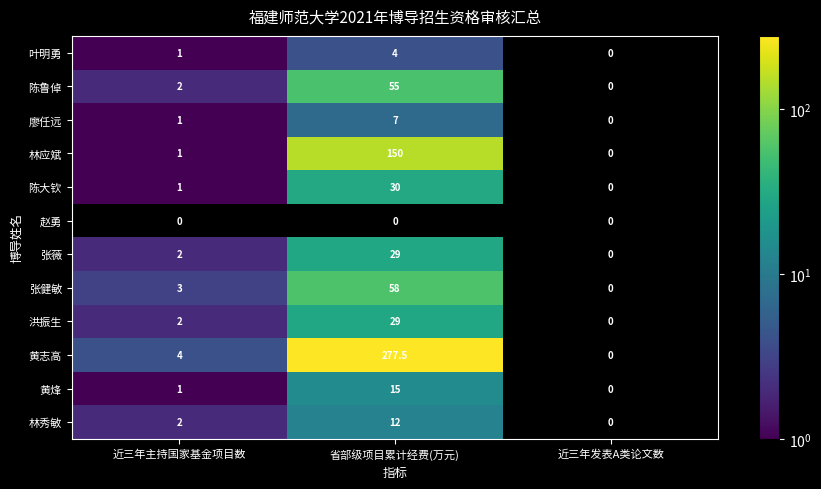

Which series has the largest total across all categories?

黄志高